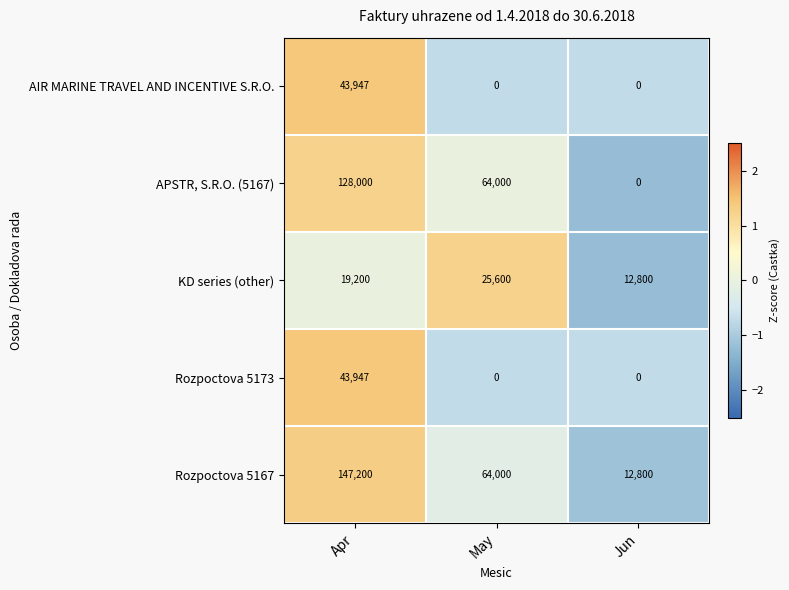

Which series has the widest spread of values?

Rozpoctova 5167